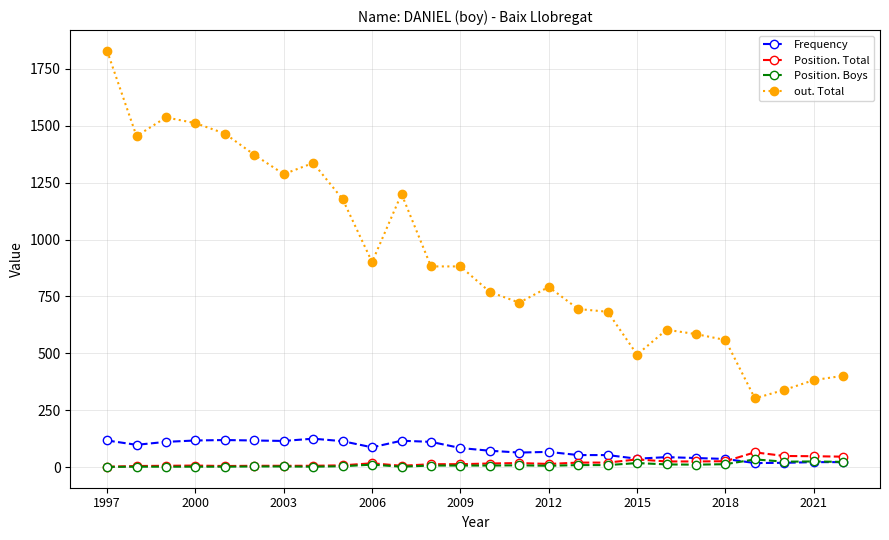

Which series has the largest range (max minus min)?

out. Total